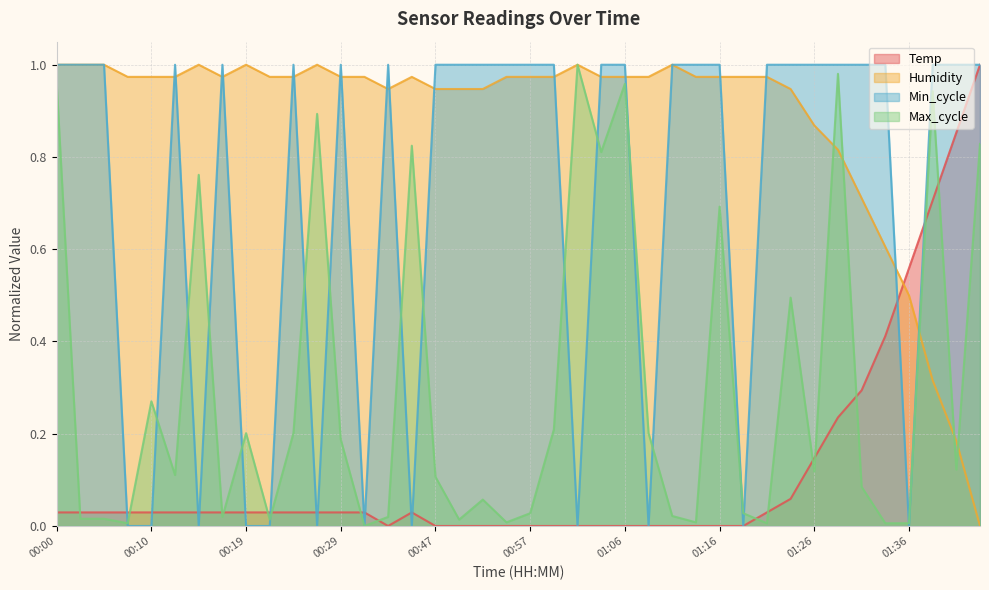

At which label does Humidity reach its minimum?

01:43